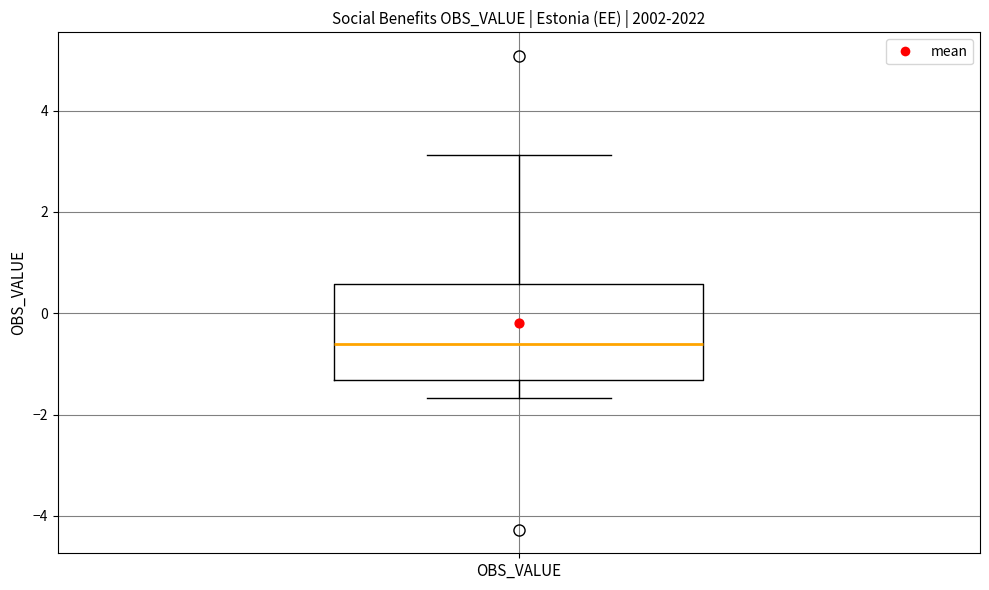

Read this box plot against the y-axis: the position of the median line, the range covered by the box, and the ends of both whiskers. The values are not printed on the chart, so give them approximately, as read against the axis.

median -0.6, box -1.4 to 0.6, whiskers -1.6 to 3.2